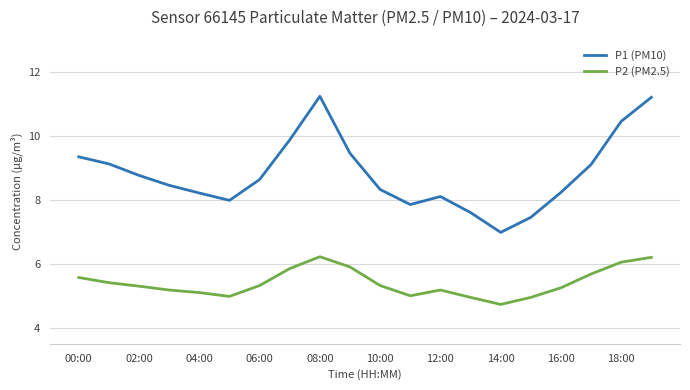

Rank the series by their maximum value, from lowest to highest.

P2 (PM2.5), P1 (PM10)